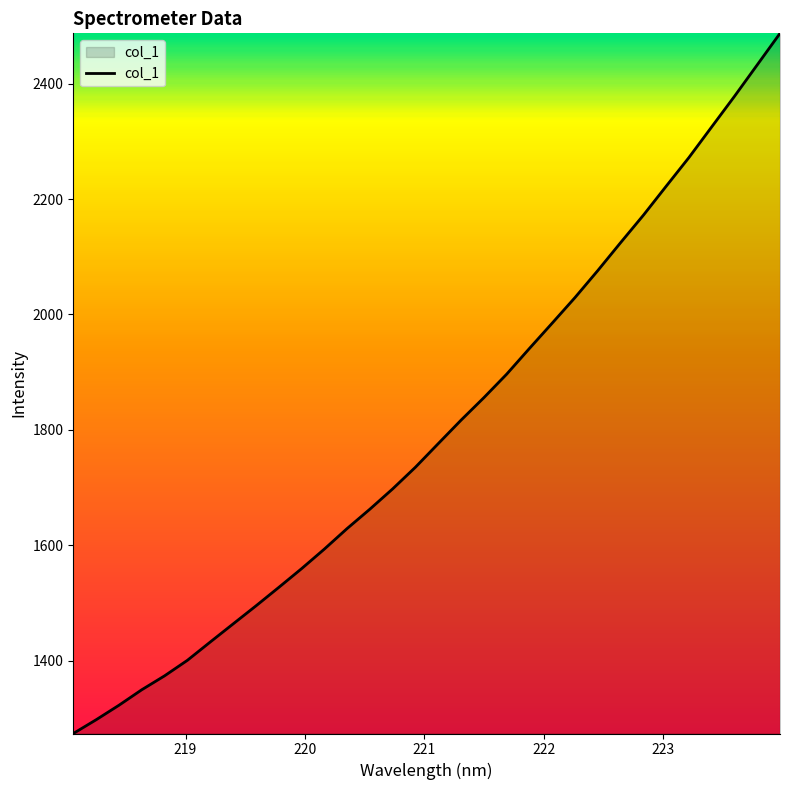

Does the chart display data point markers on the line(s)?

No